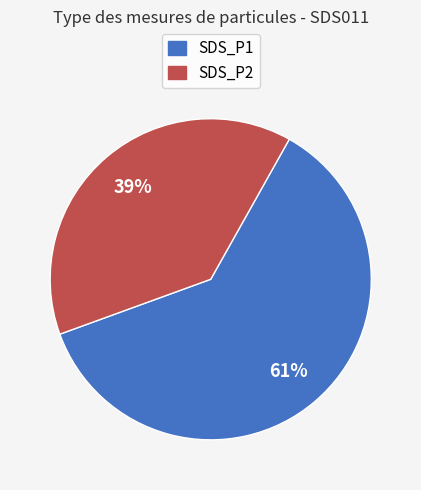

Does SDS_P2 account for over 50% of the chart?

No